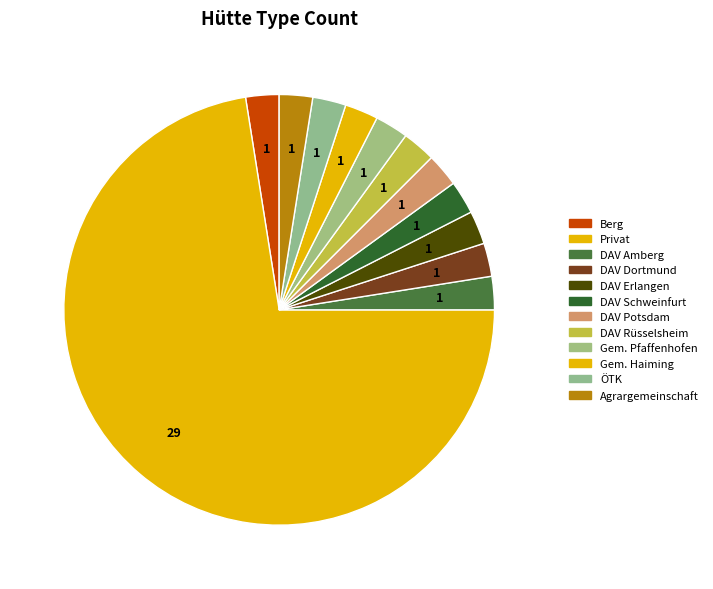

How many segments does this pie chart have?

12